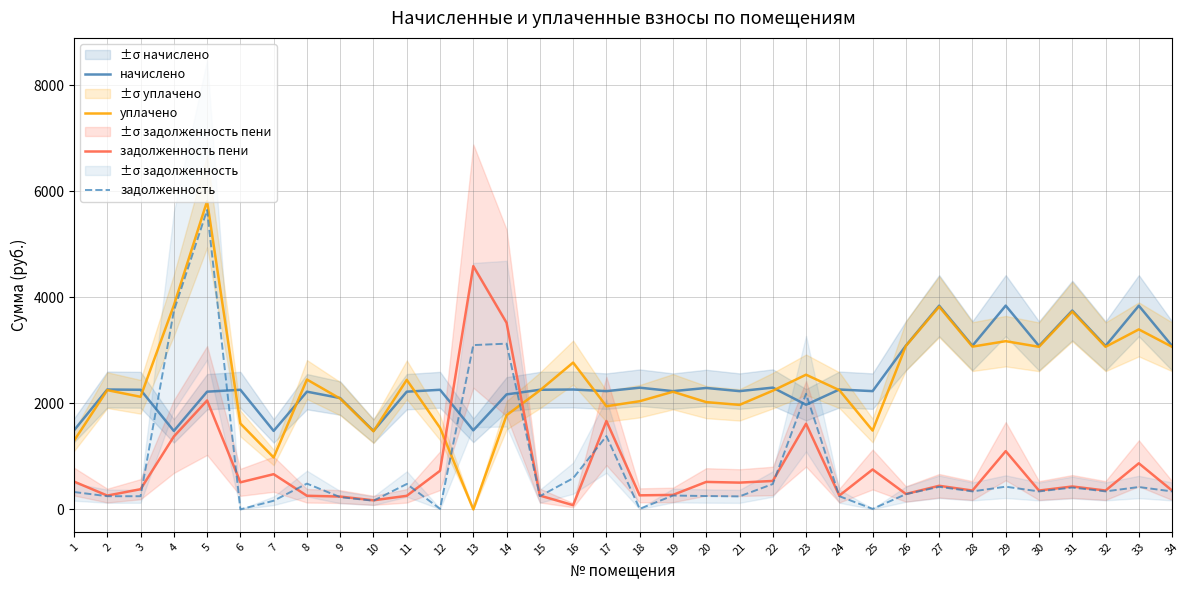

True or false: задолженность and уплачено cross at least once.

True